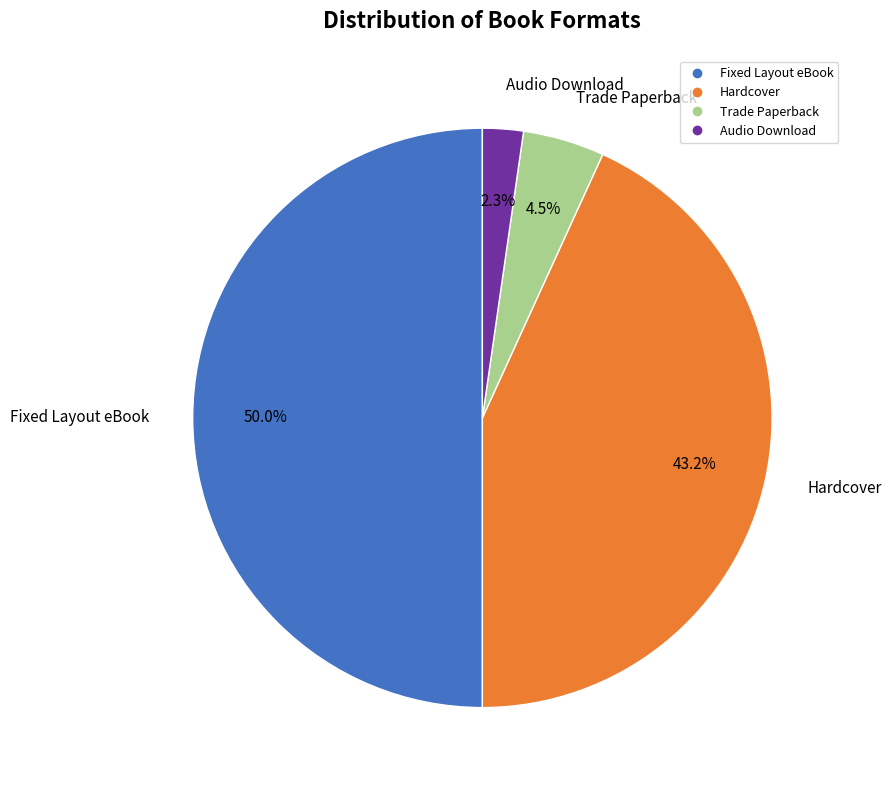

How many segments does this pie chart have?

4